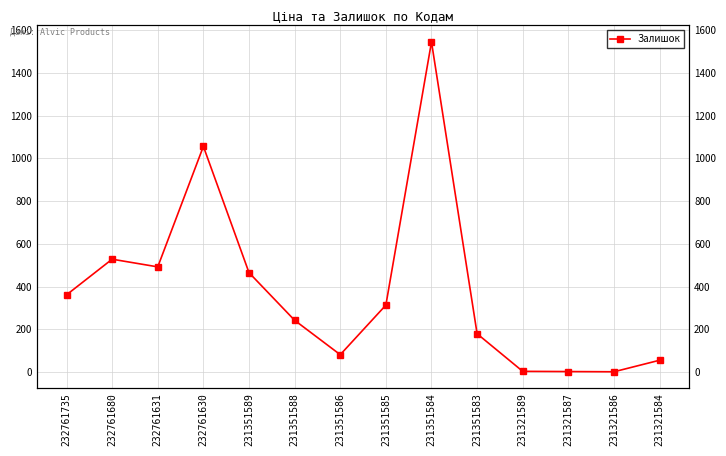

How many points are lower than both their immediate neighbors (excluding endpoints)?

3